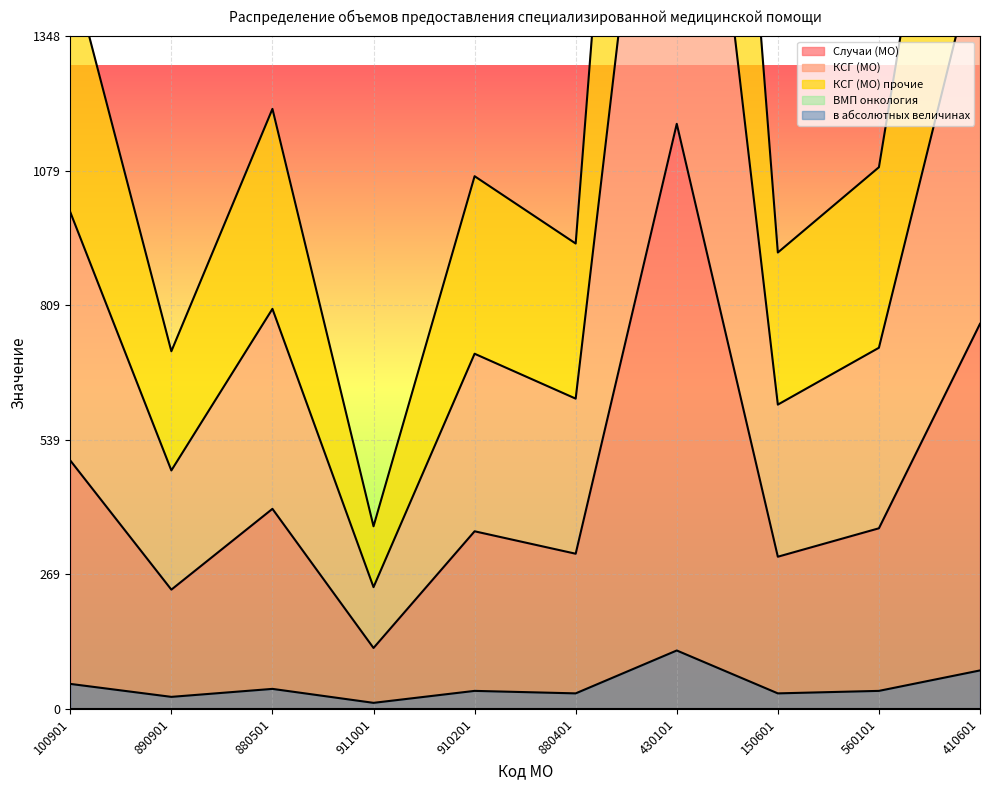

Rank the series by their maximum value, from lowest to highest.

в абсолютных величинах, Случаи (МО), КСГ (МО), КСГ (МО) прочие